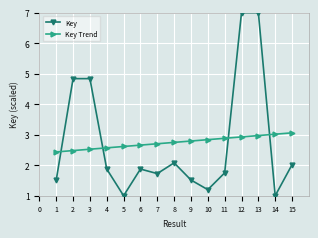

What is the difference between the highest and lowest values at 14?

2.0